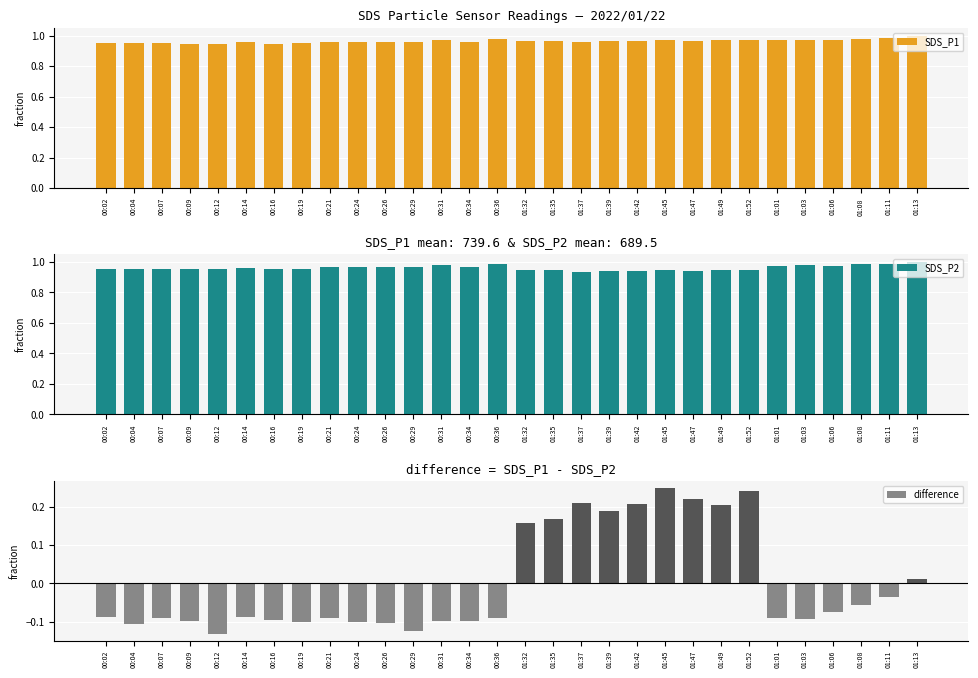

The value of SDS_P2 at 00:26 is 0.3. True or false?

False